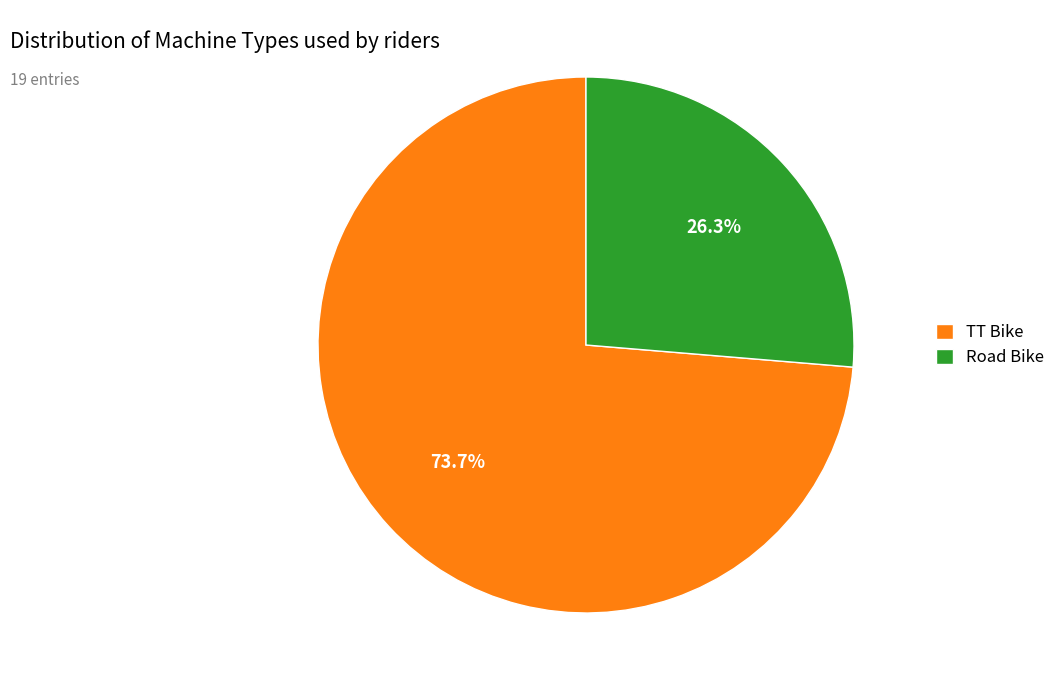

To the nearest percent, what is the average slice percentage?

50%